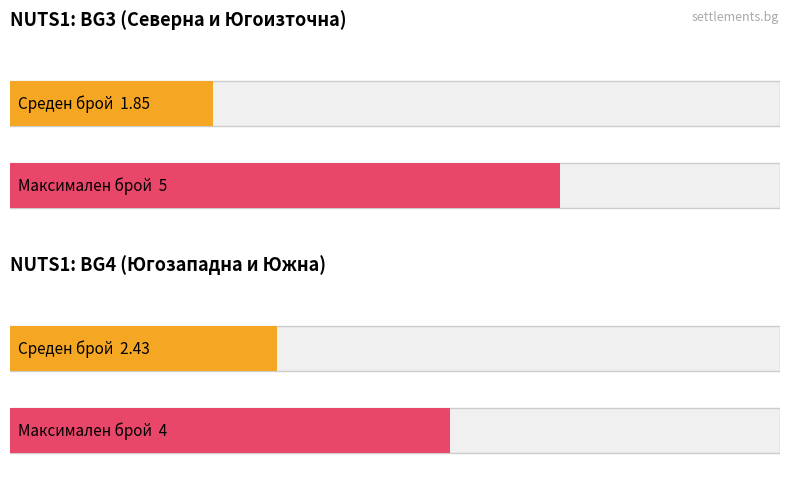

What is the maximum value shown in the chart?

5